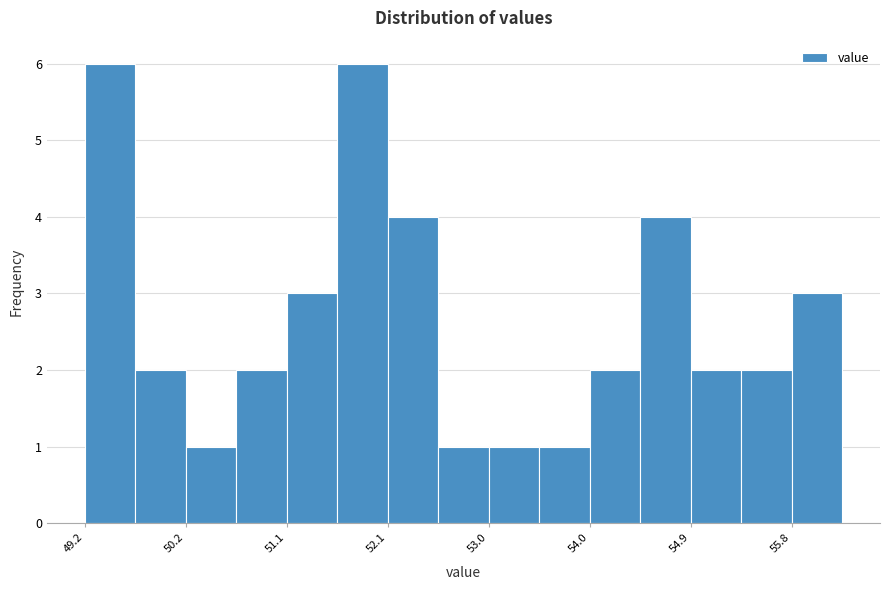

How tall is the bar that spans 55.8 to 56.3 on the x-axis? Neither the bar edges nor the heights are printed on the chart, so give them approximately, as read against the axes.

3